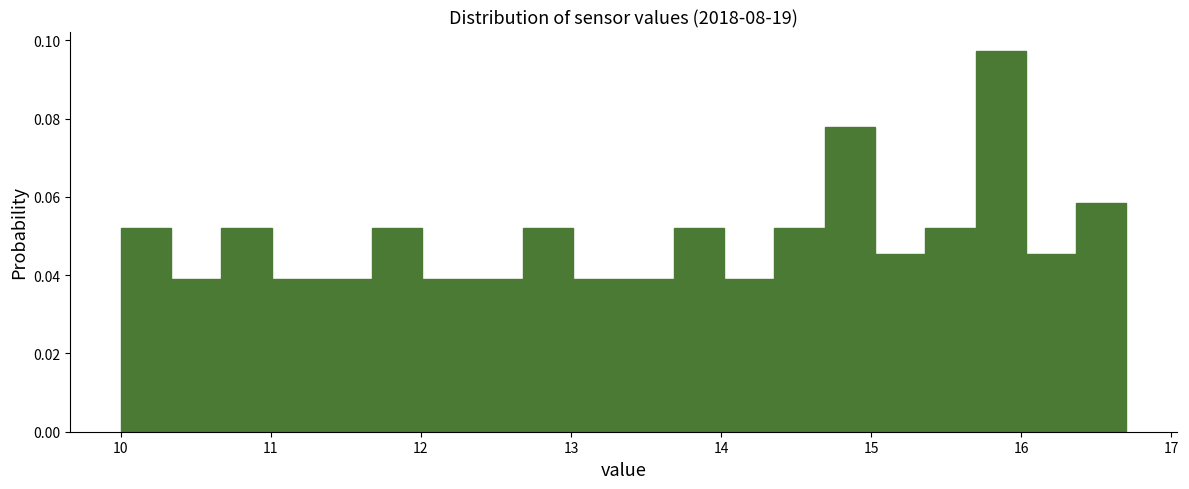

Read against the x-axis, roughly where is the centre of the tallest bar?

15.9